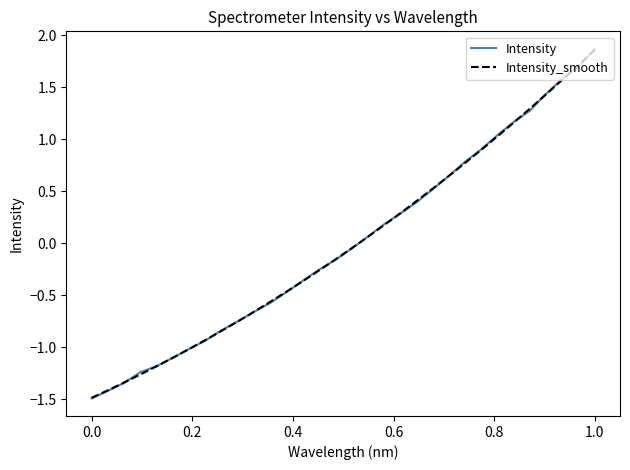

Which series has the largest range (max minus min)?

Intensity